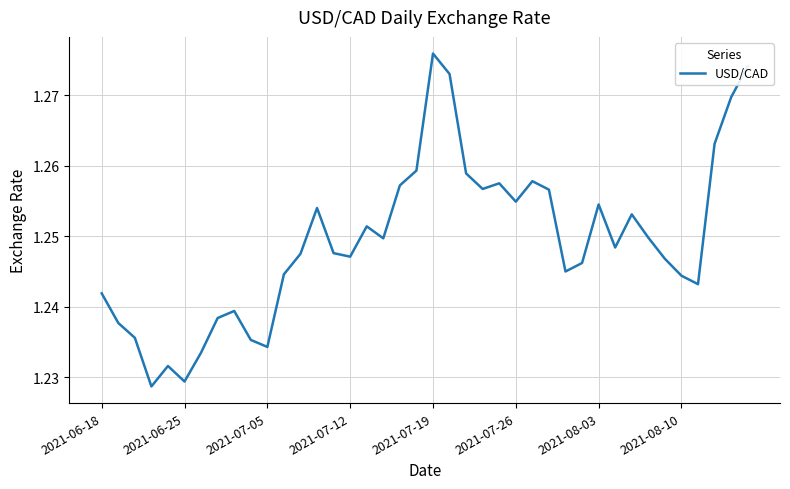

Does the chart have visible grid lines?

Yes